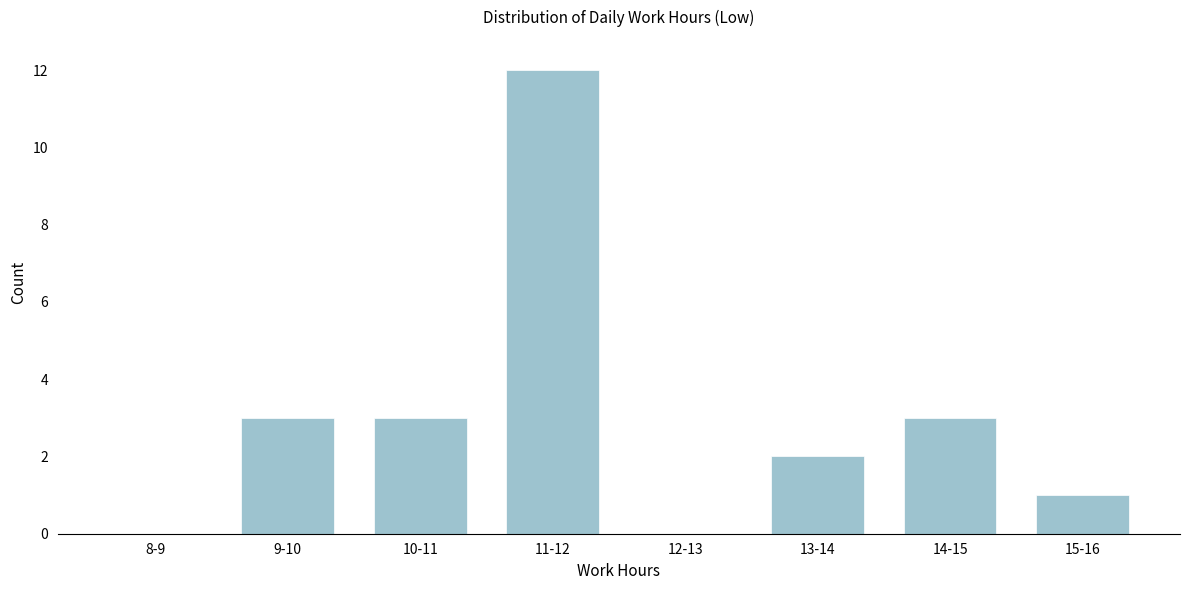

Reading left to right, extract all data points from this chart.

8-9=0	9-10=3	10-11=3	11-12=12	12-13=0	13-14=2	14-15=3	15-16=1